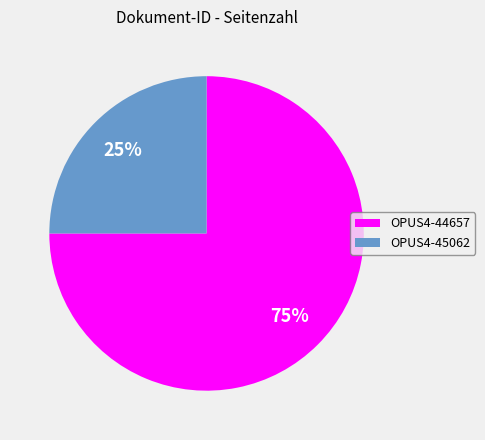

Which has a higher value, OPUS4-44657 or OPUS4-45062?

OPUS4-44657